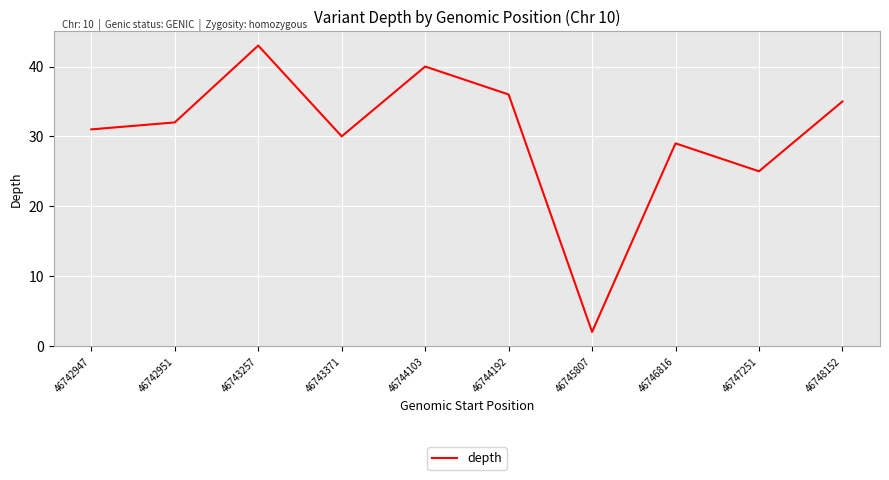

Where is the data nearest to the value 22?

46747251